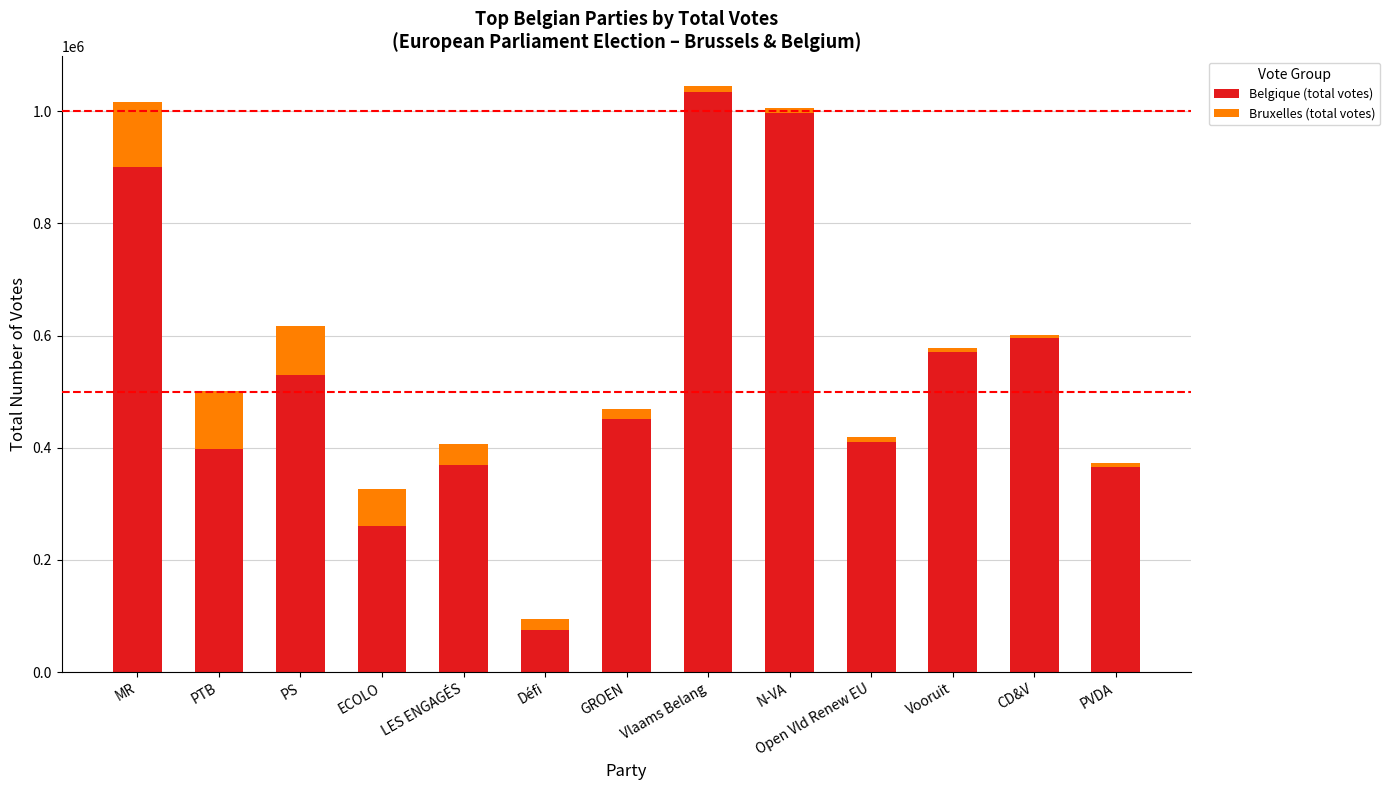

Which category has the highest value in the Belgique (total votes) series?

Vlaams Belang